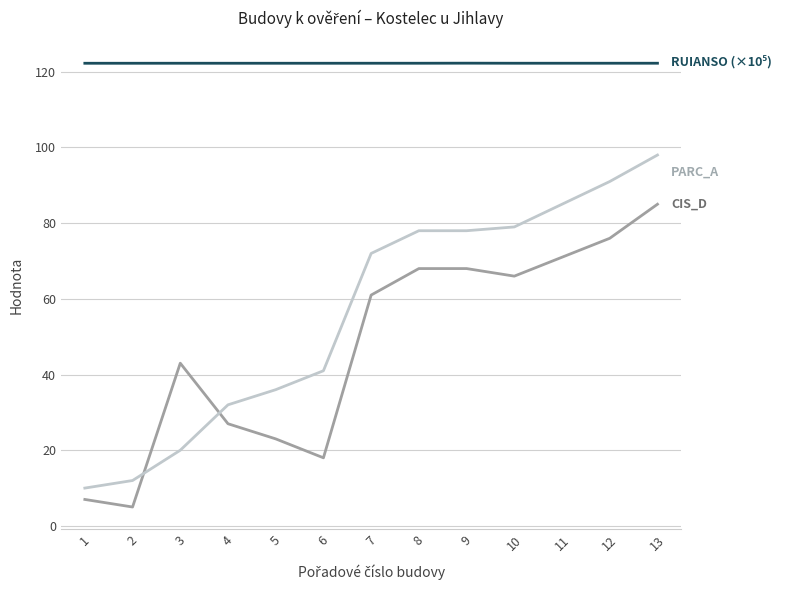

What is the greatest value displayed?

122.3